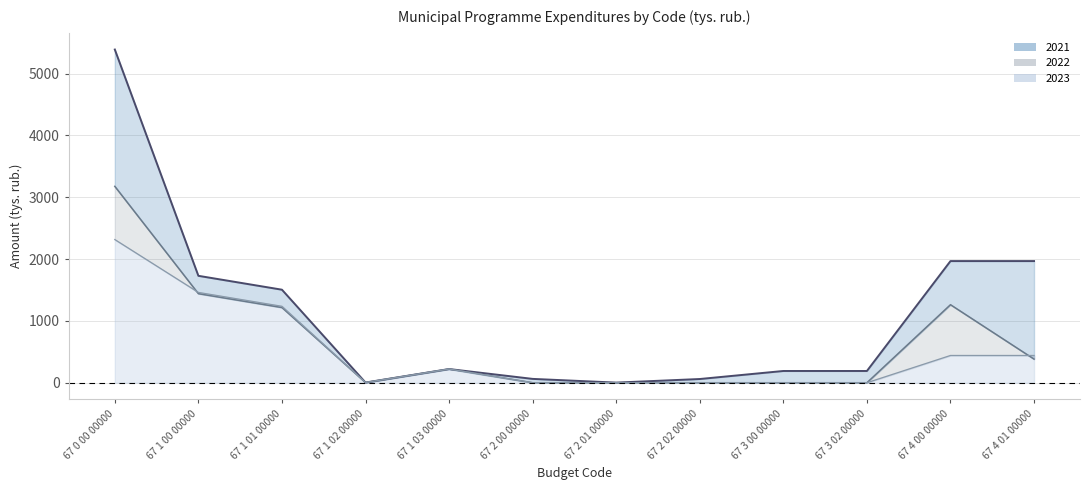

How many interior local peaks does the 2021 series have?

1